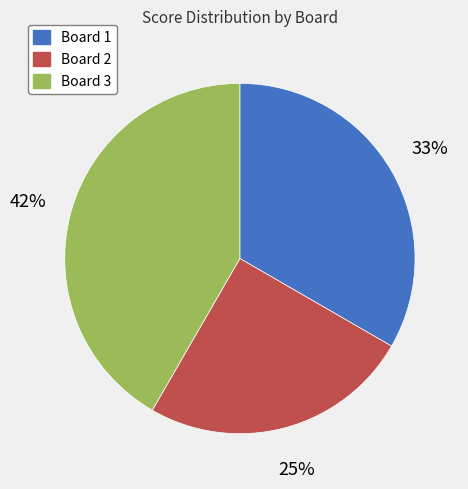

To the nearest percent, what is the combined percentage of Board 2 and Board 1?

58%